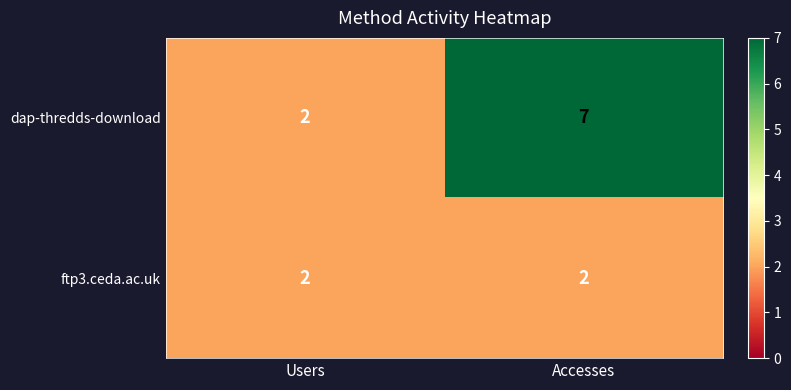

What is the maximum value shown in the chart?

7